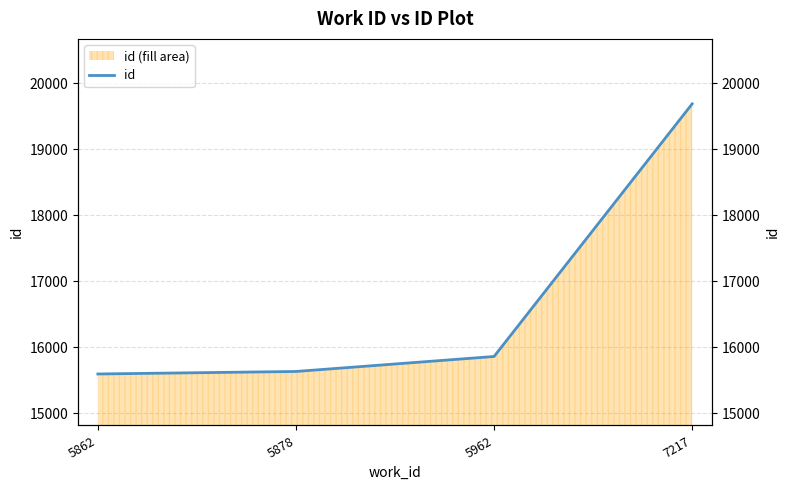

List the labels in order of value, smallest first.

5862, 5878, 5962, 7217